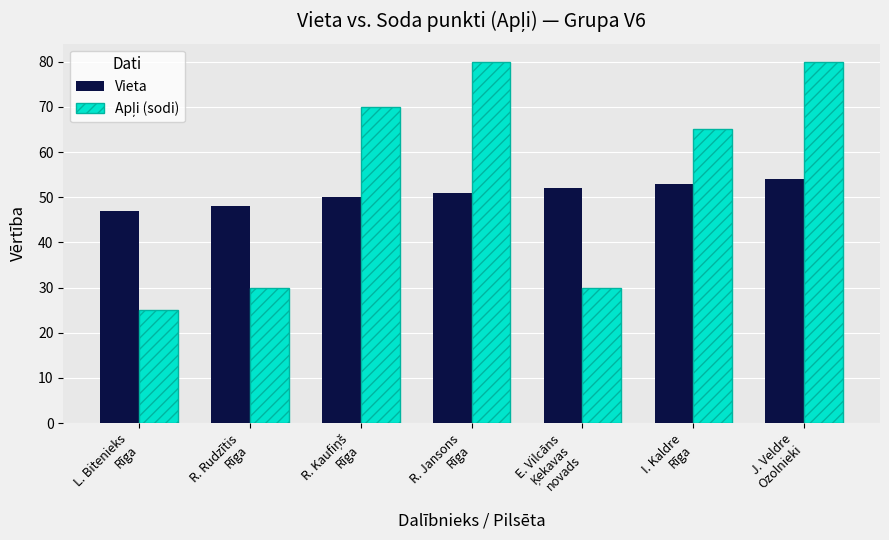

At how many categories does at least one series exceed 67?

3